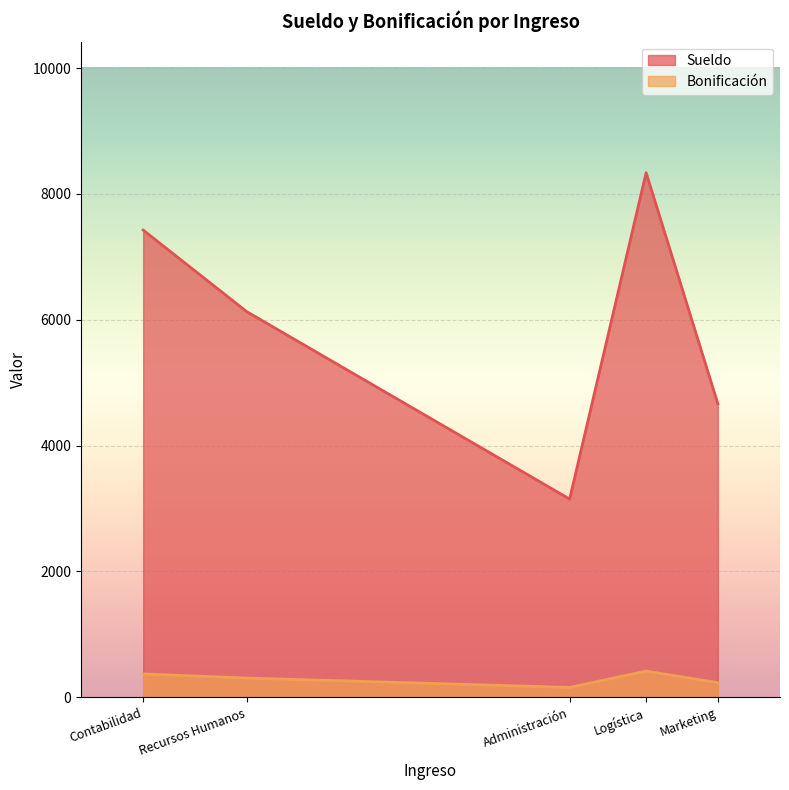

True or false: Bonificación and Sueldo cross at least once.

False